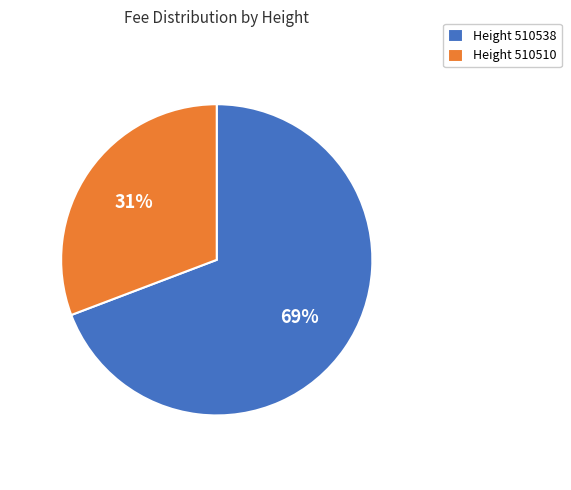

Is it true that Height 510538 is 69% of the pie?

True